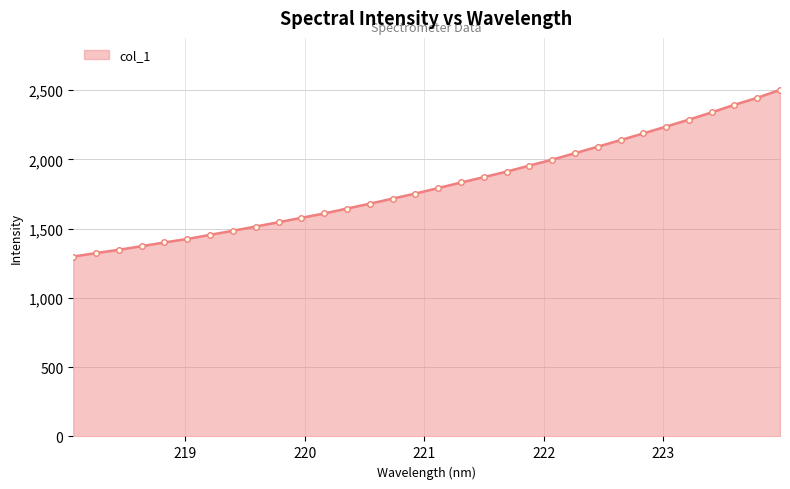

What is the minimum value shown in the chart?

1299.2